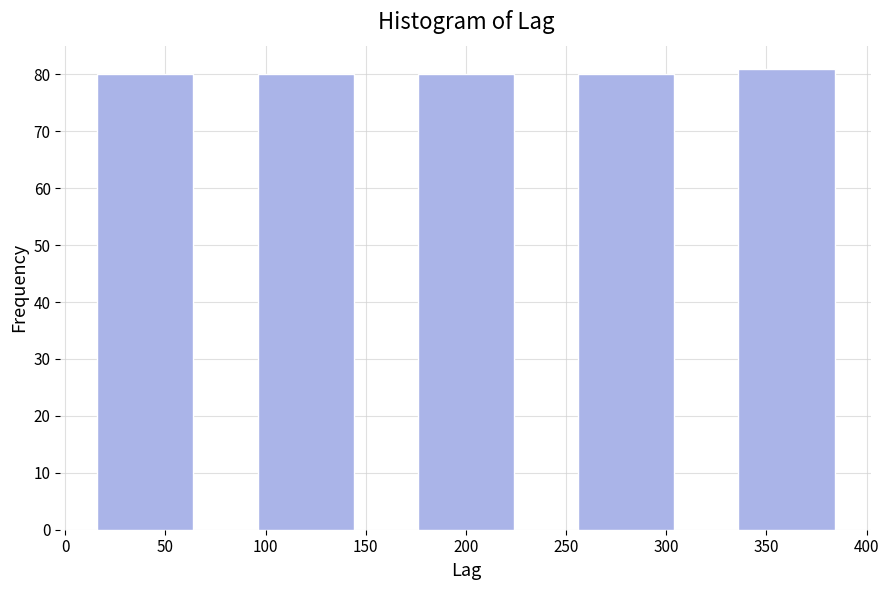

Reading left to right, transcribe this chart: for each bar, give the range it covers on the x-axis and its height. The values are not printed on the chart, so give them approximately, as read against the axis.

0 to 80: 80
80 to 160: 80
160 to 240: 80
240 to 320: 80
320 to 400: 81